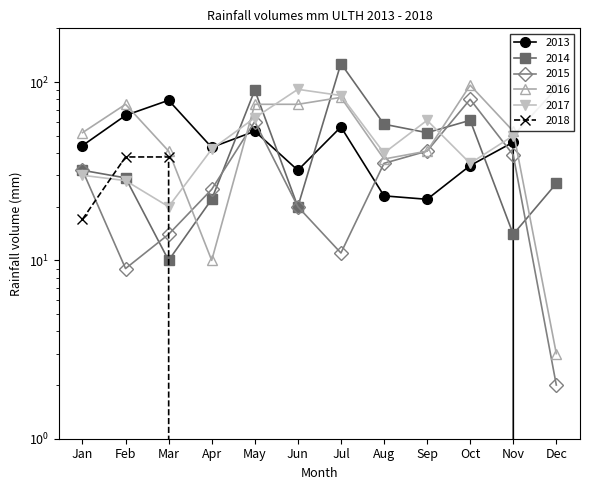

What is the spread (max minus min) of values at Aug?

58